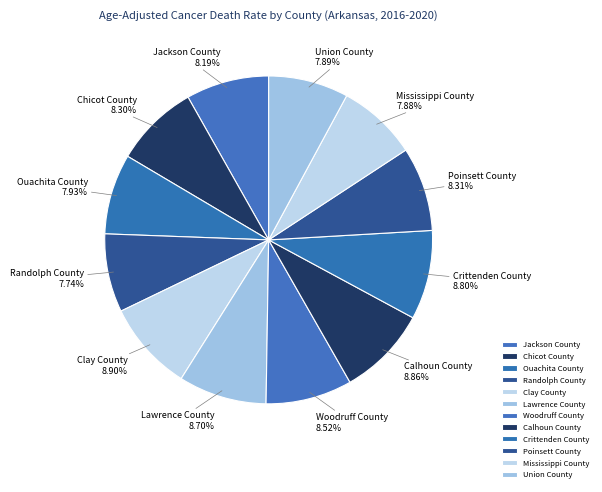

Is the sum of Mississippi County and Jackson County greater than half?

No